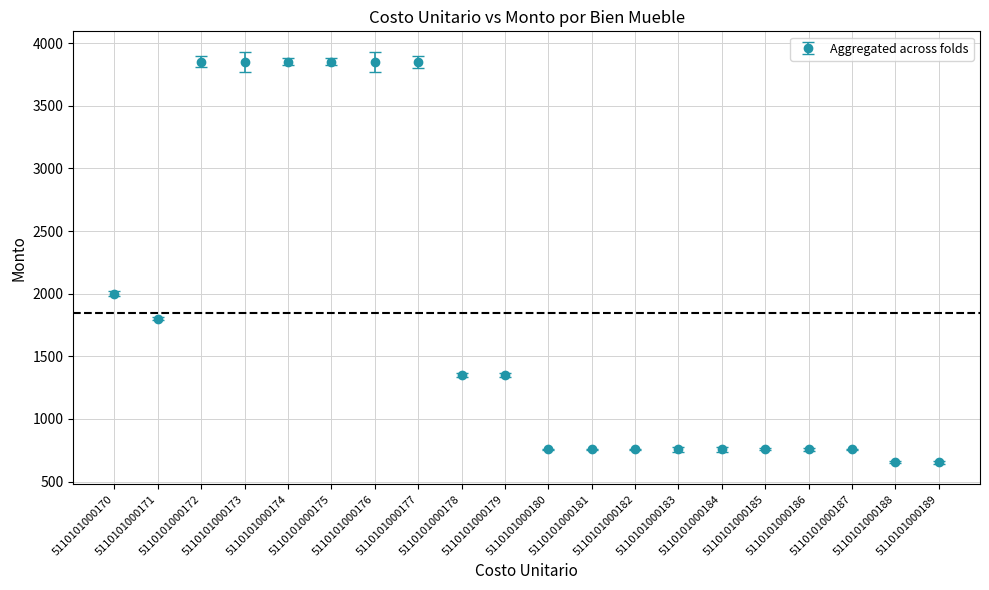

What is the greatest value displayed?

3850.0